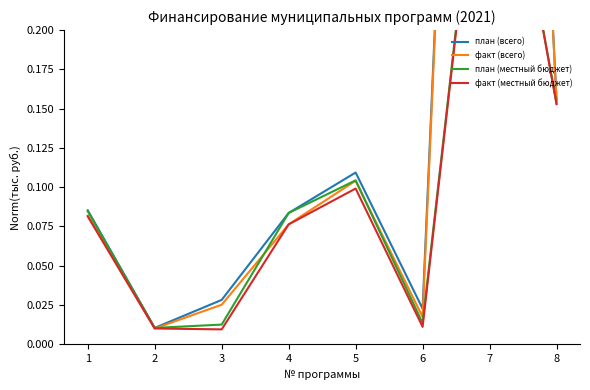

At which category is the sum across all series the highest?

7